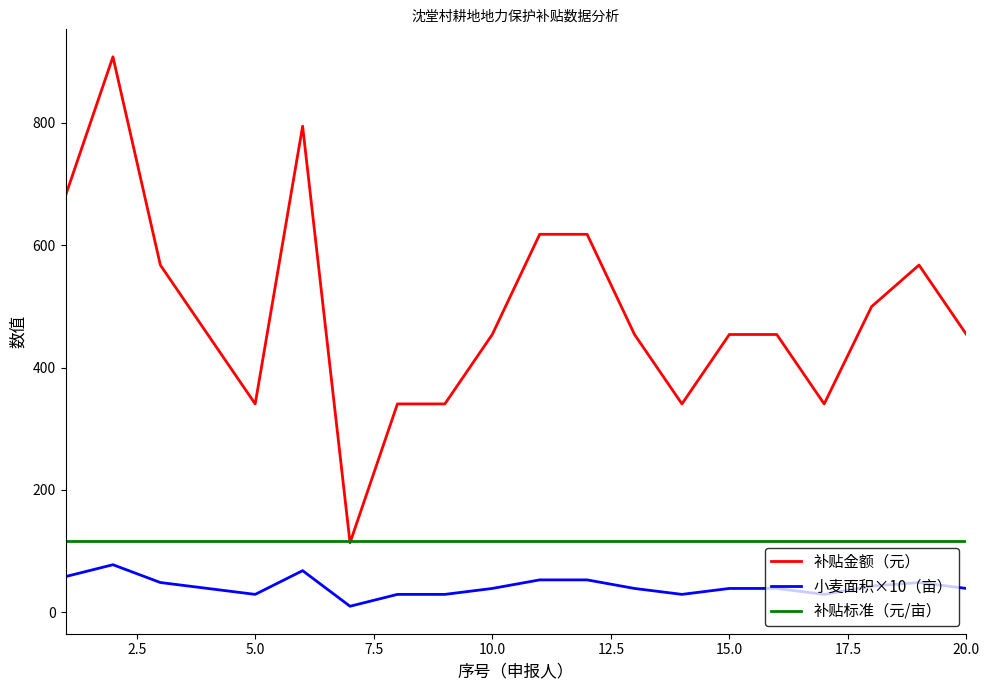

Count the number of categories in the chart.

20